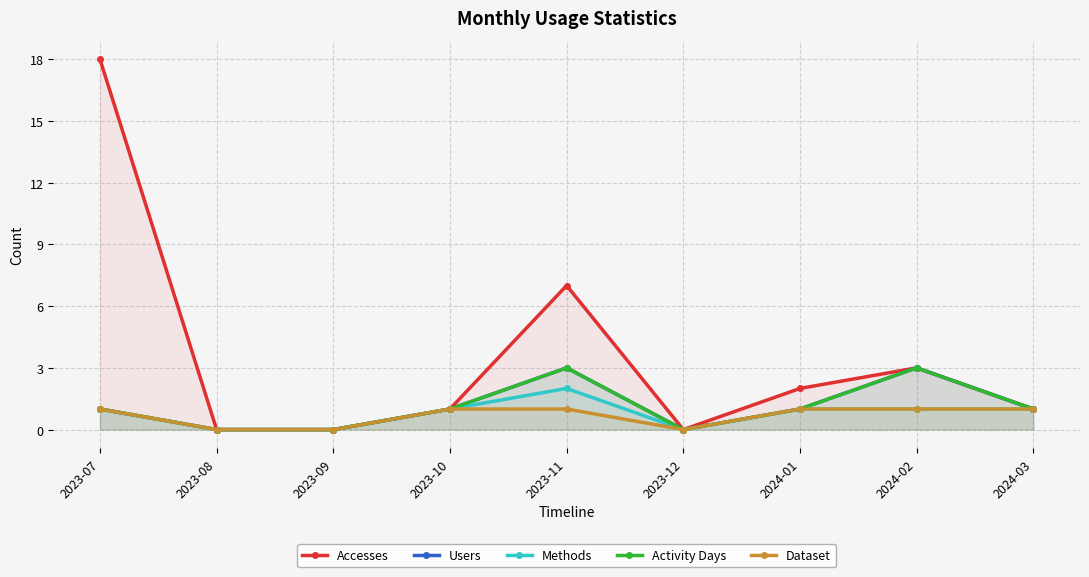

List the labels in order of Accesses value, largest first.

2023-07, 2023-11, 2024-02, 2024-01, 2023-10, 2024-03, 2023-08, 2023-09, 2023-12